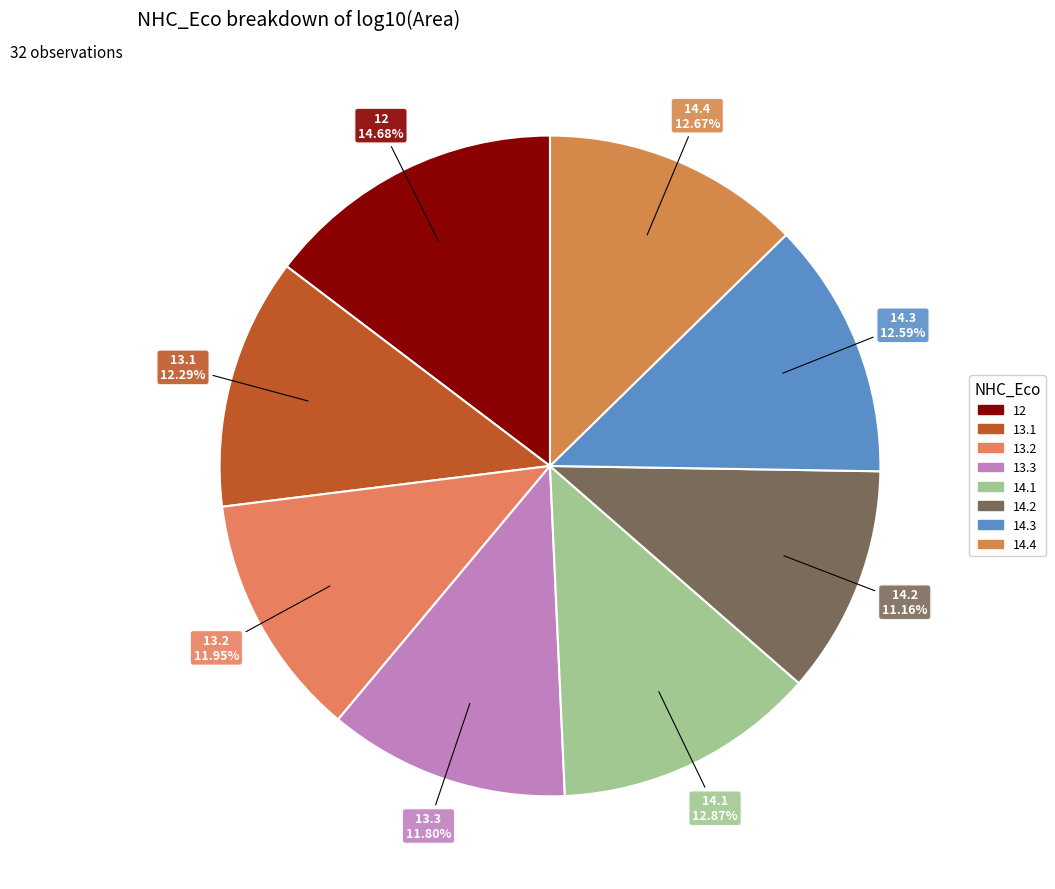

Does 13.3 account for over 50% of the chart?

No